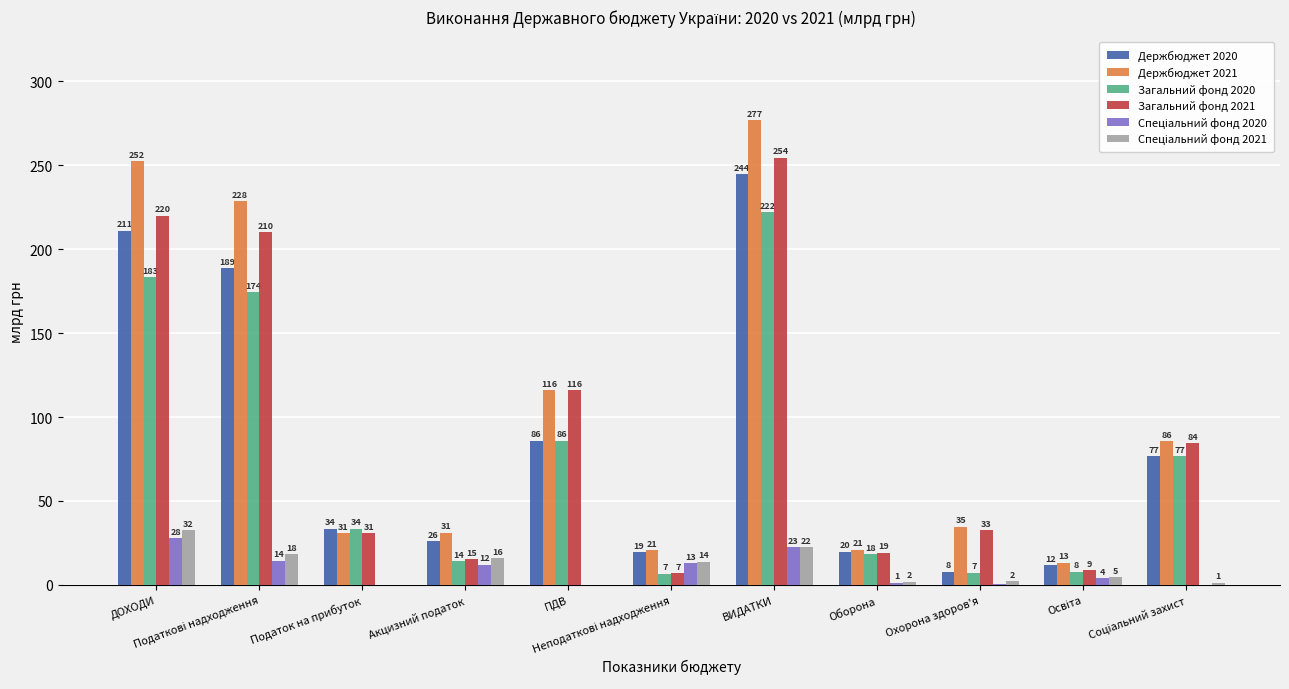

At which label is Держбюджет 2021 closest to 144?

ПДВ